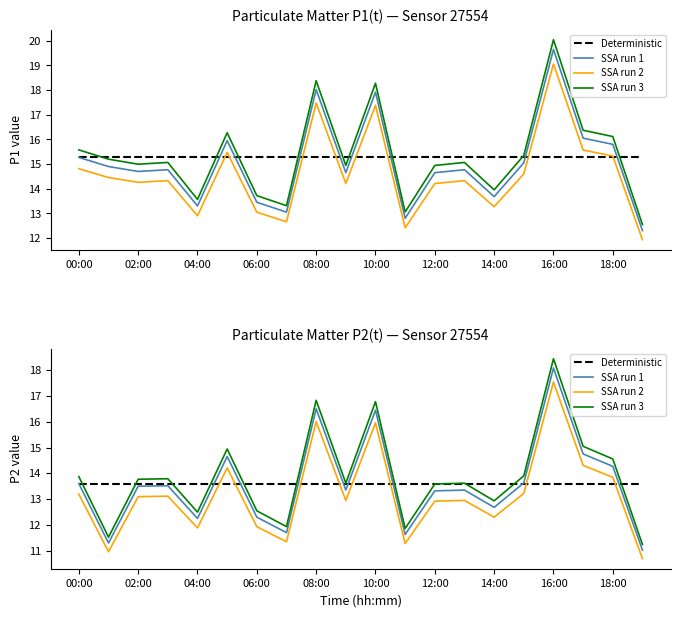

What are all the series names shown in the legend?

Deterministic, SSA run 1, SSA run 2, SSA run 3